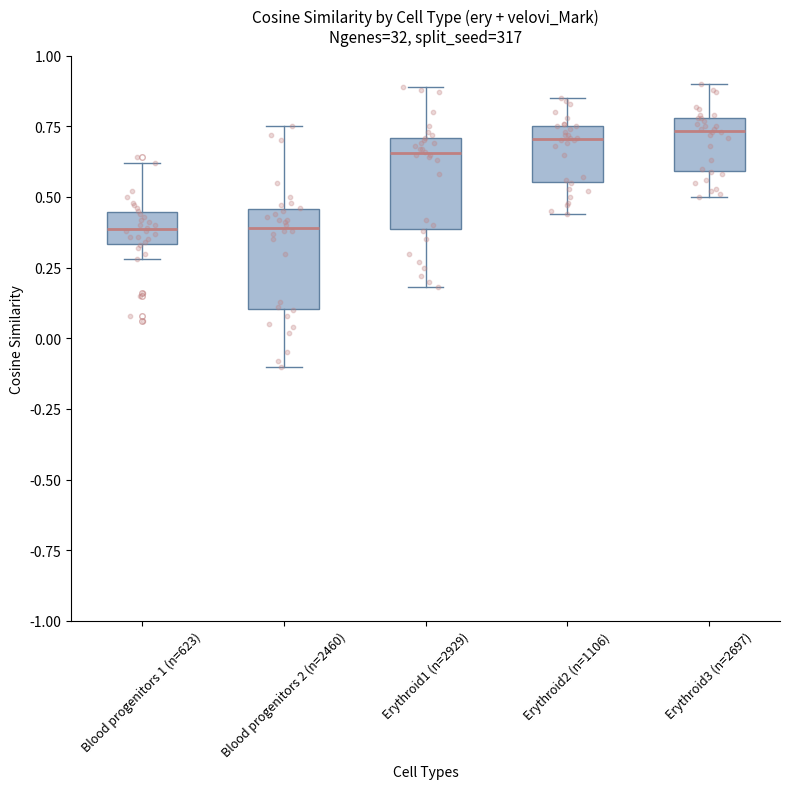

Where is the lower edge of the box for Erythroid3 (n=2697) on the y-axis? The values are not printed on the chart, so give them approximately, as read against the axis.

0.60